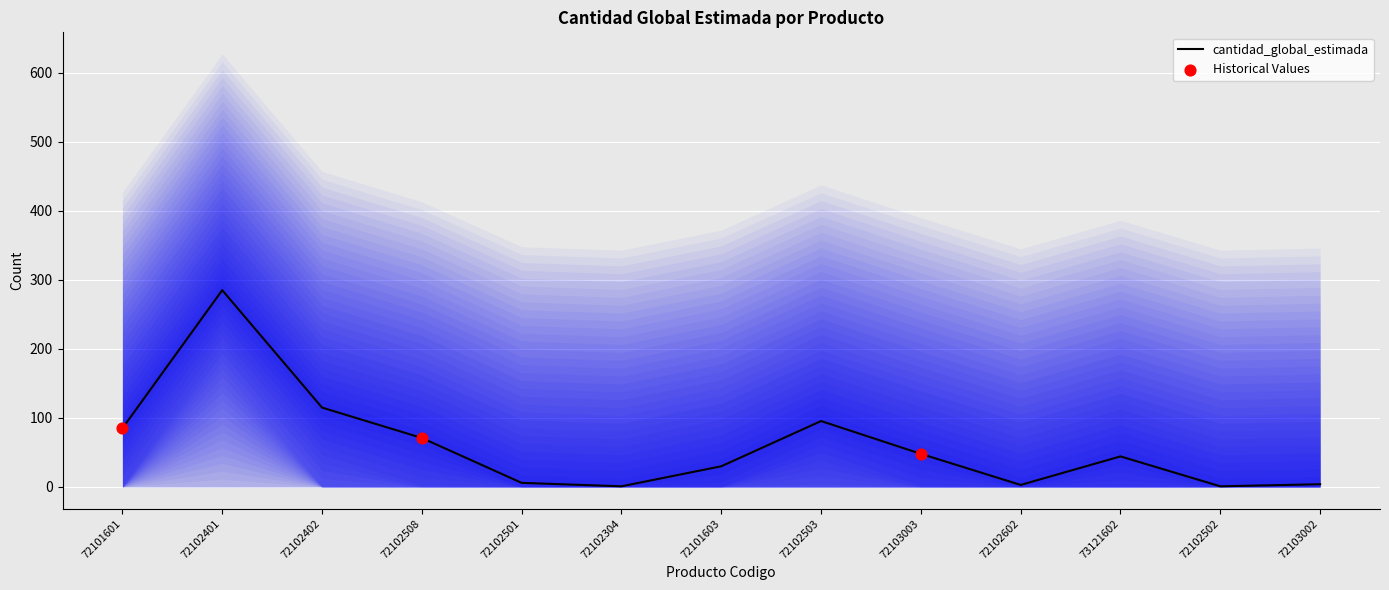

What is the ratio of the value at 72103003 to the value at 72103002?

12.0